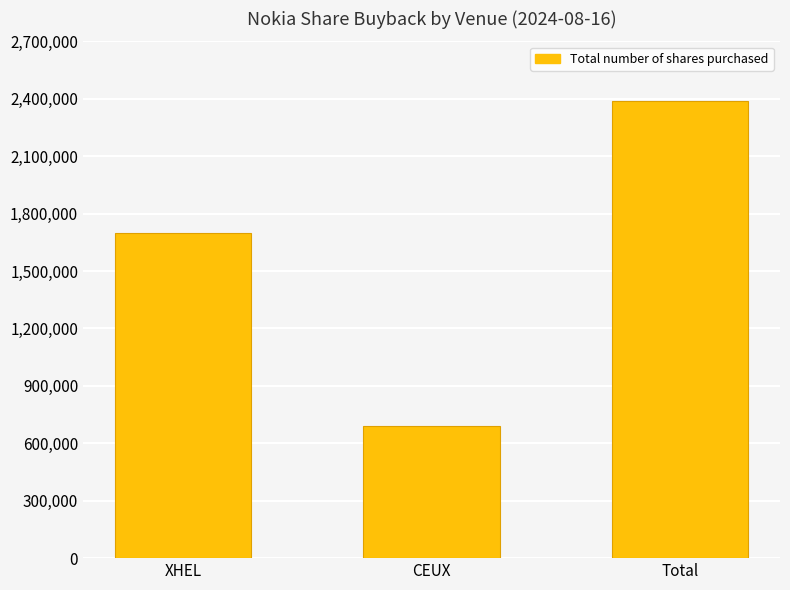

The chart shows a value of 688391 at CEUX. True or false?

True